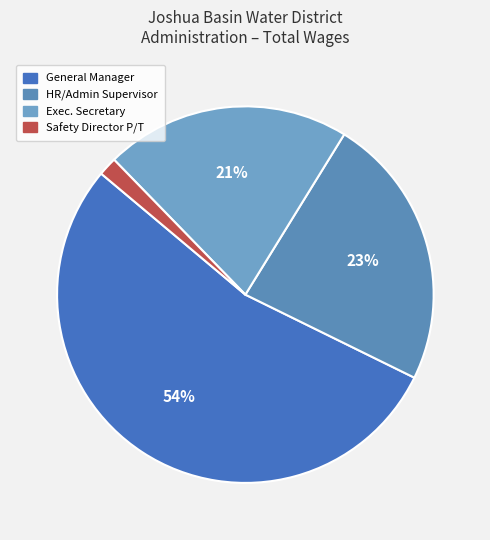

How many slices are in this pie chart?

4